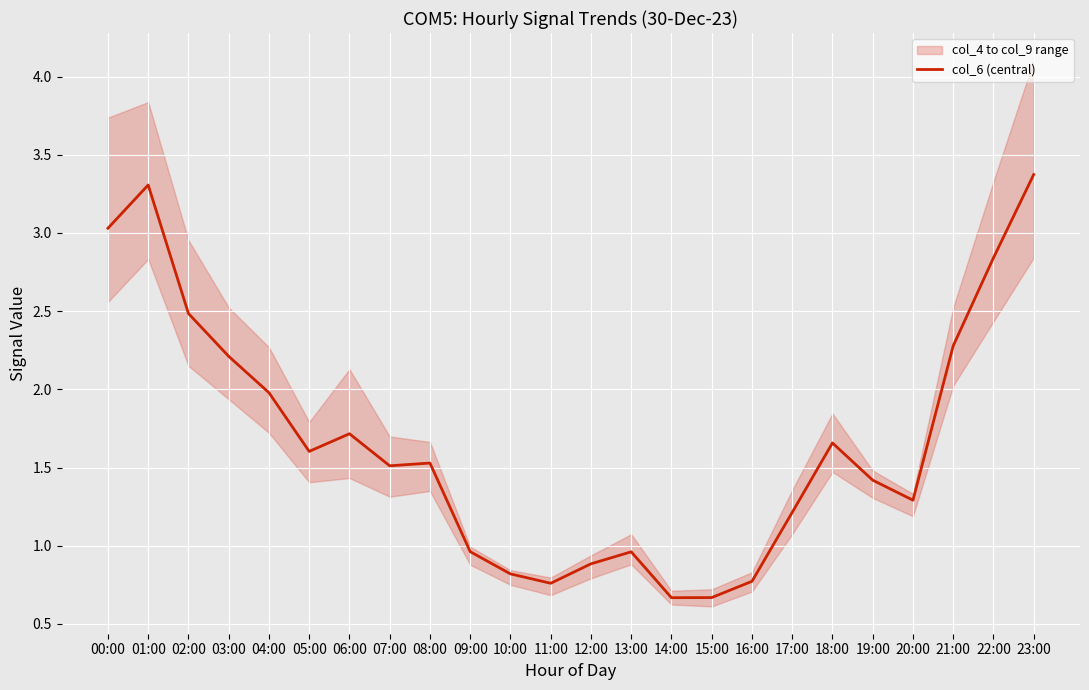

True or false: col_6 (central) has a value of 1.0 at 16:00.

False